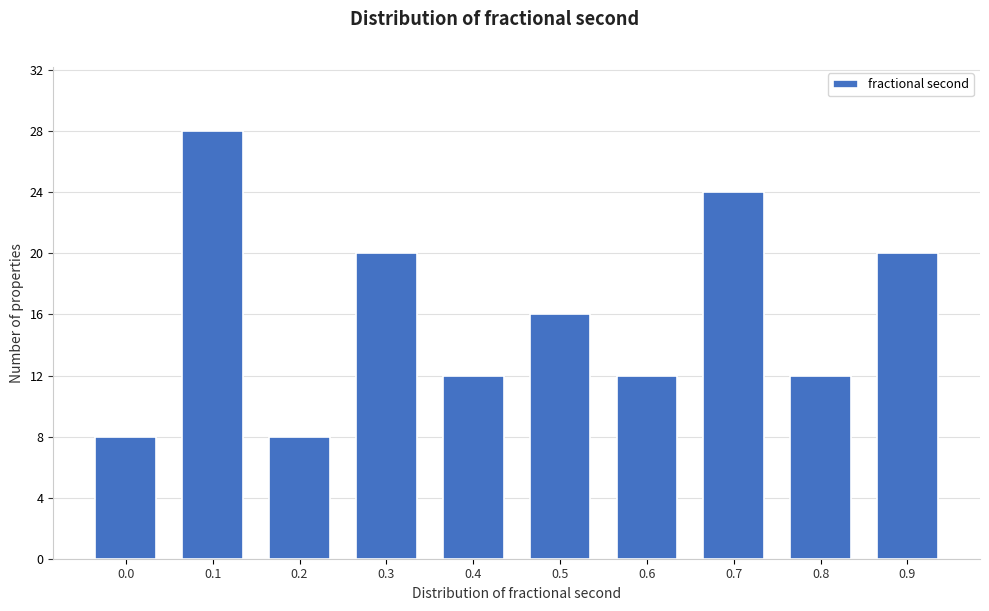

Reading right to left, extract all data points from this chart.

20	12	24	12	16	12	20	8	28	8